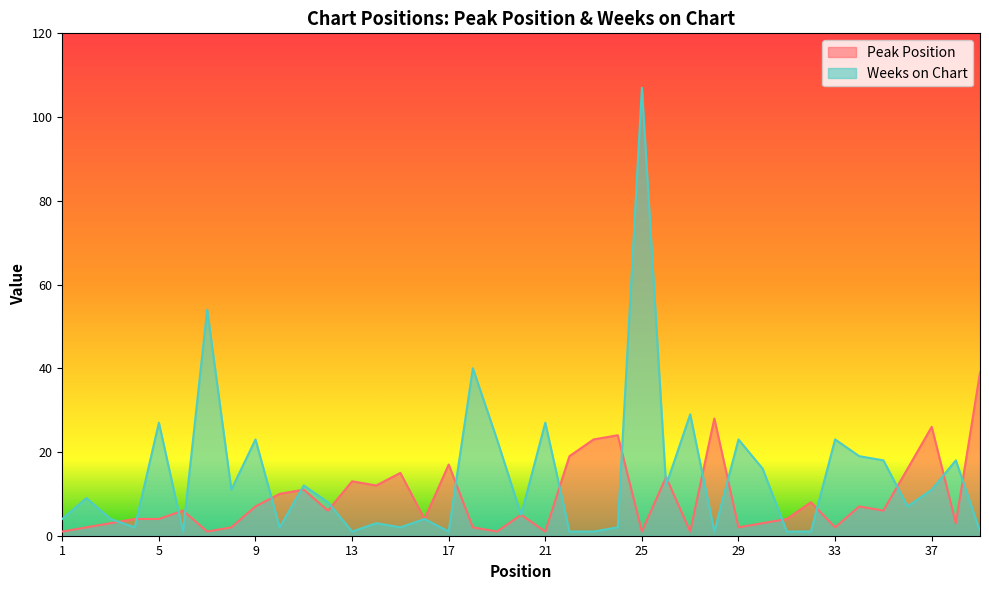

At how many categories does at least one series exceed 79?

1